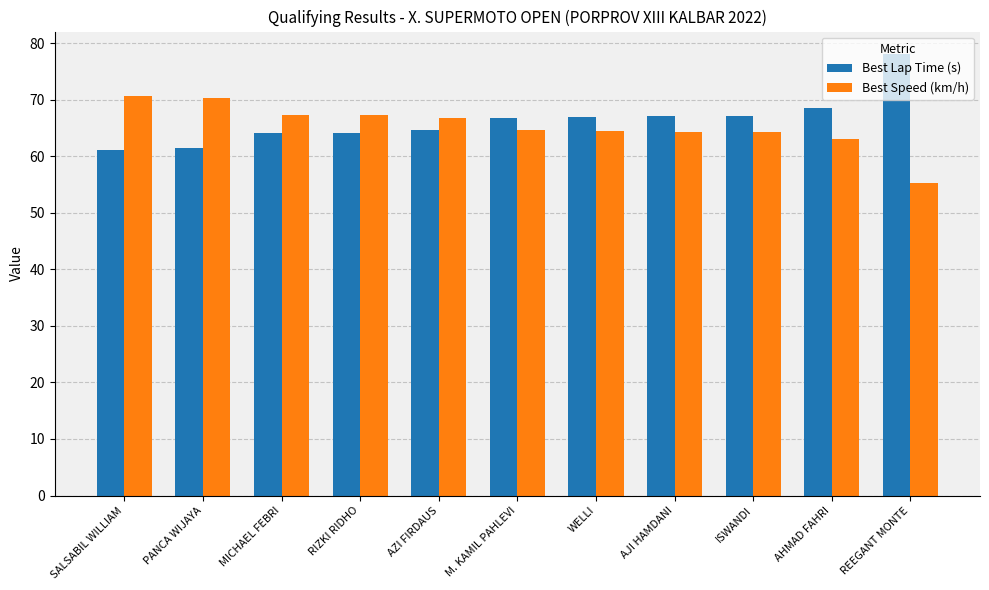

What is the difference between the Best Lap Time (s) values at AZI FIRDAUS and REEGANT MONTE?

13.4